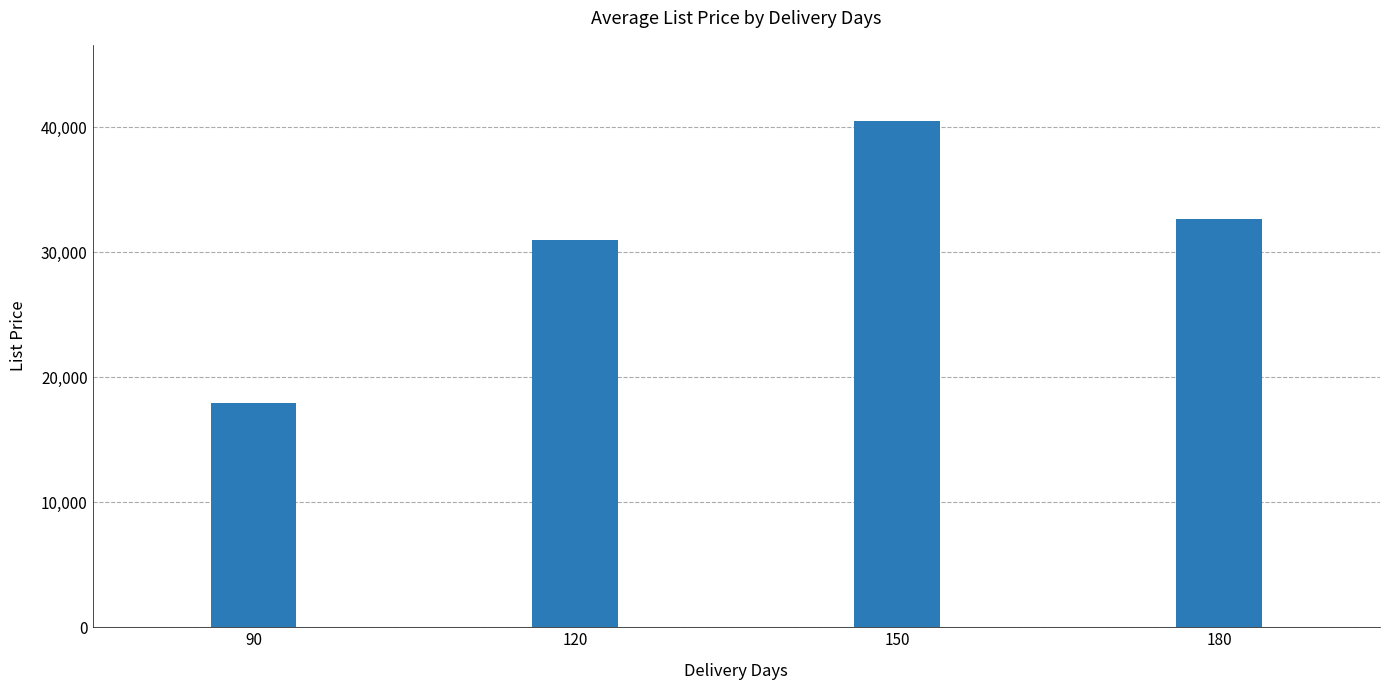

How many values are below 32629?

2